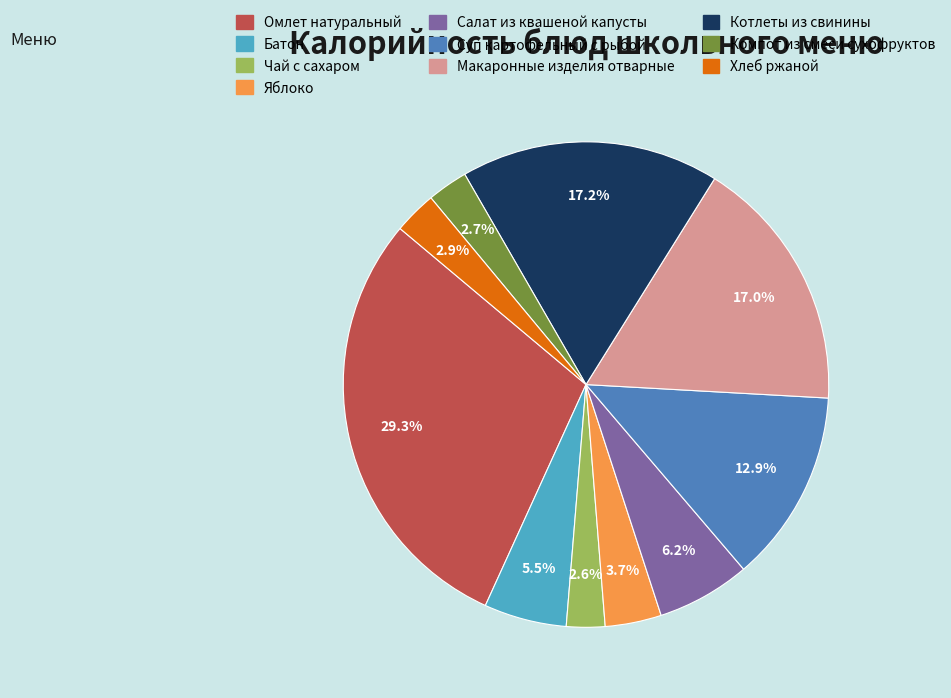

Which slice is the largest?

Омлет натуральный